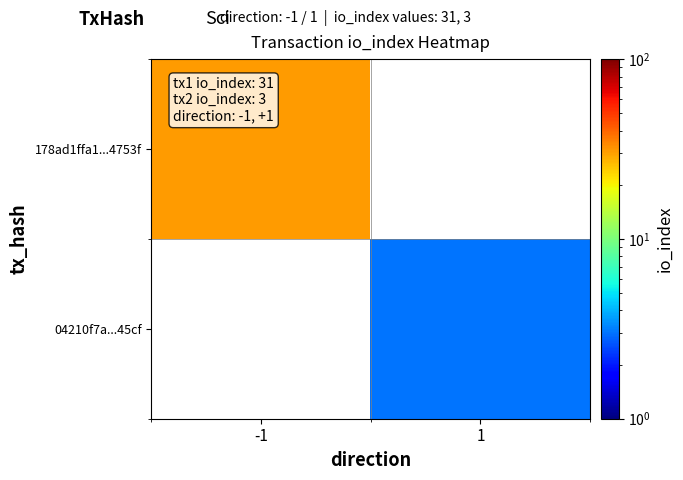

Which category has the lowest value across all series?

1